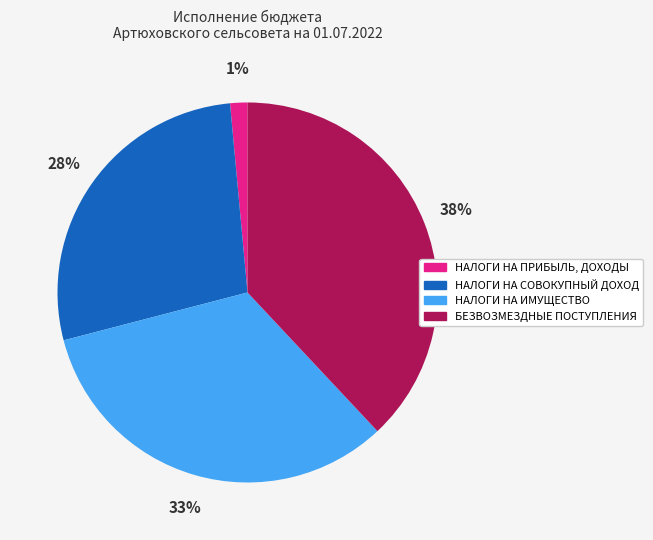

Which category has the smallest portion of the pie?

НАЛОГИ НА ПРИБЫЛЬ, ДОХОДЫ